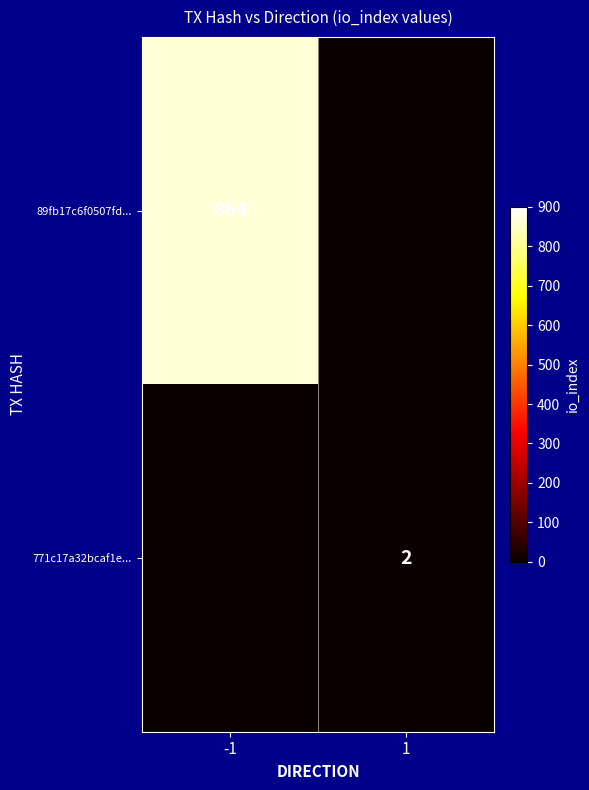

Is it true that 89fb17c6f0507fd... equals 864 at -1?

True